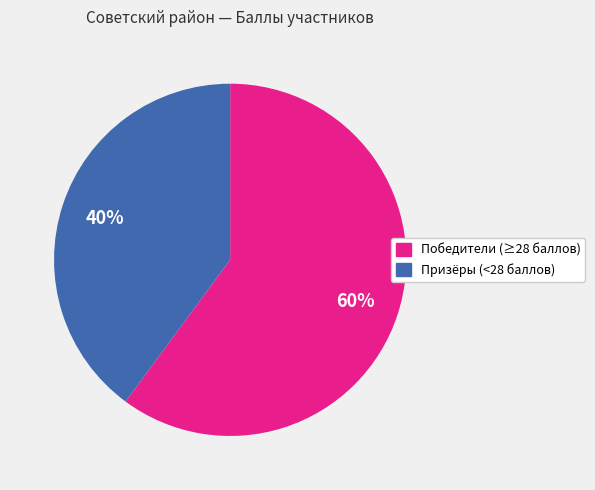

Which slice is the largest?

Победители (≥28 баллов)